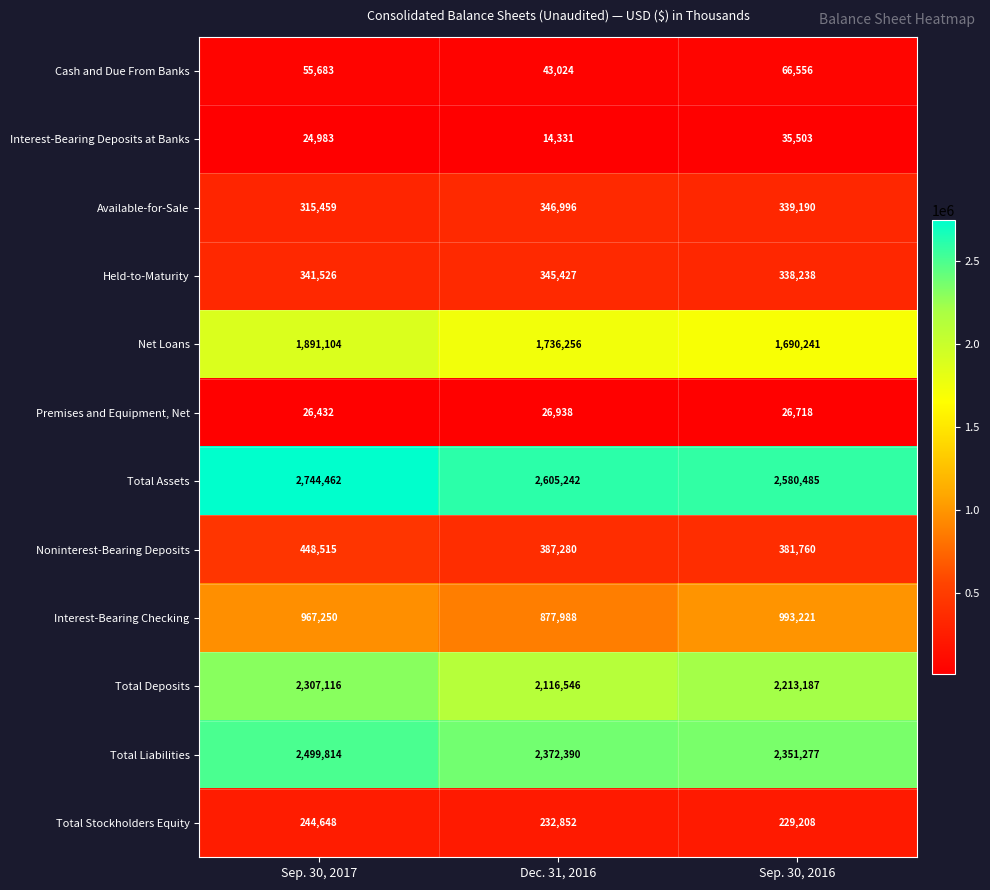

Rank the series at Sep. 30, 2016 from lowest to highest value.

Premises and Equipment, Net, Interest-Bearing Deposits at Banks, Cash and Due From Banks, Total Stockholders Equity, Held-to-Maturity, Available-for-Sale, Noninterest-Bearing Deposits, Interest-Bearing Checking, Net Loans, Total Deposits, Total Liabilities, Total Assets